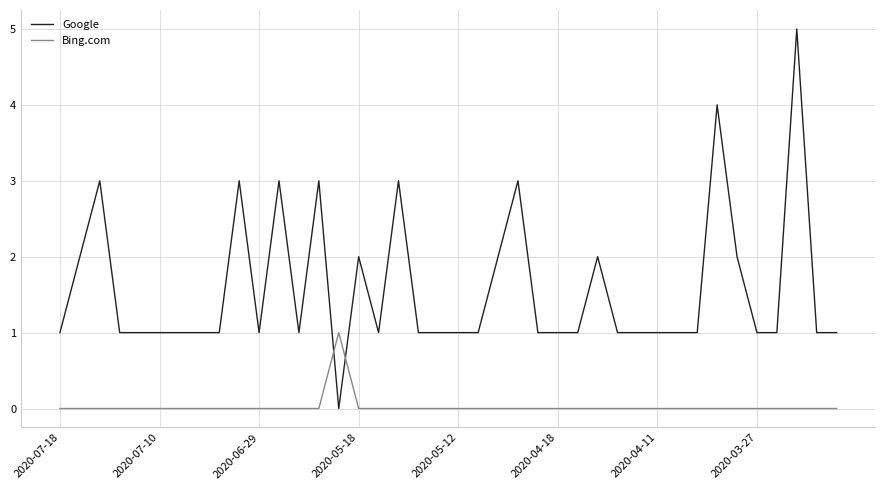

Which series ends up on top after the final intersection of Bing.com and Google?

Google